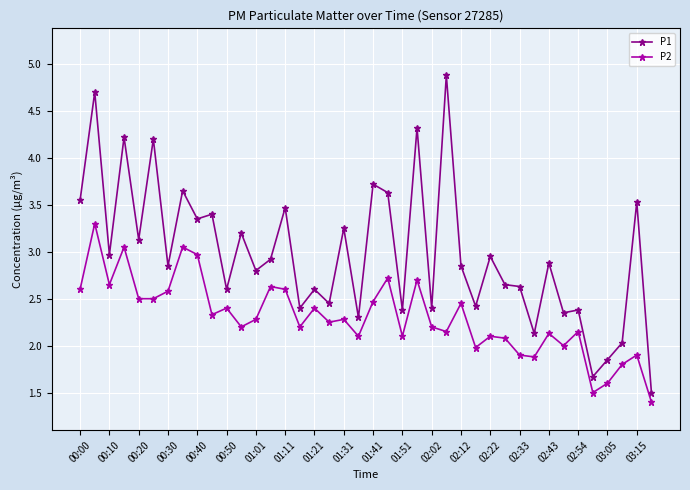

Rank the series by their average value, from lowest to highest.

P2, P1